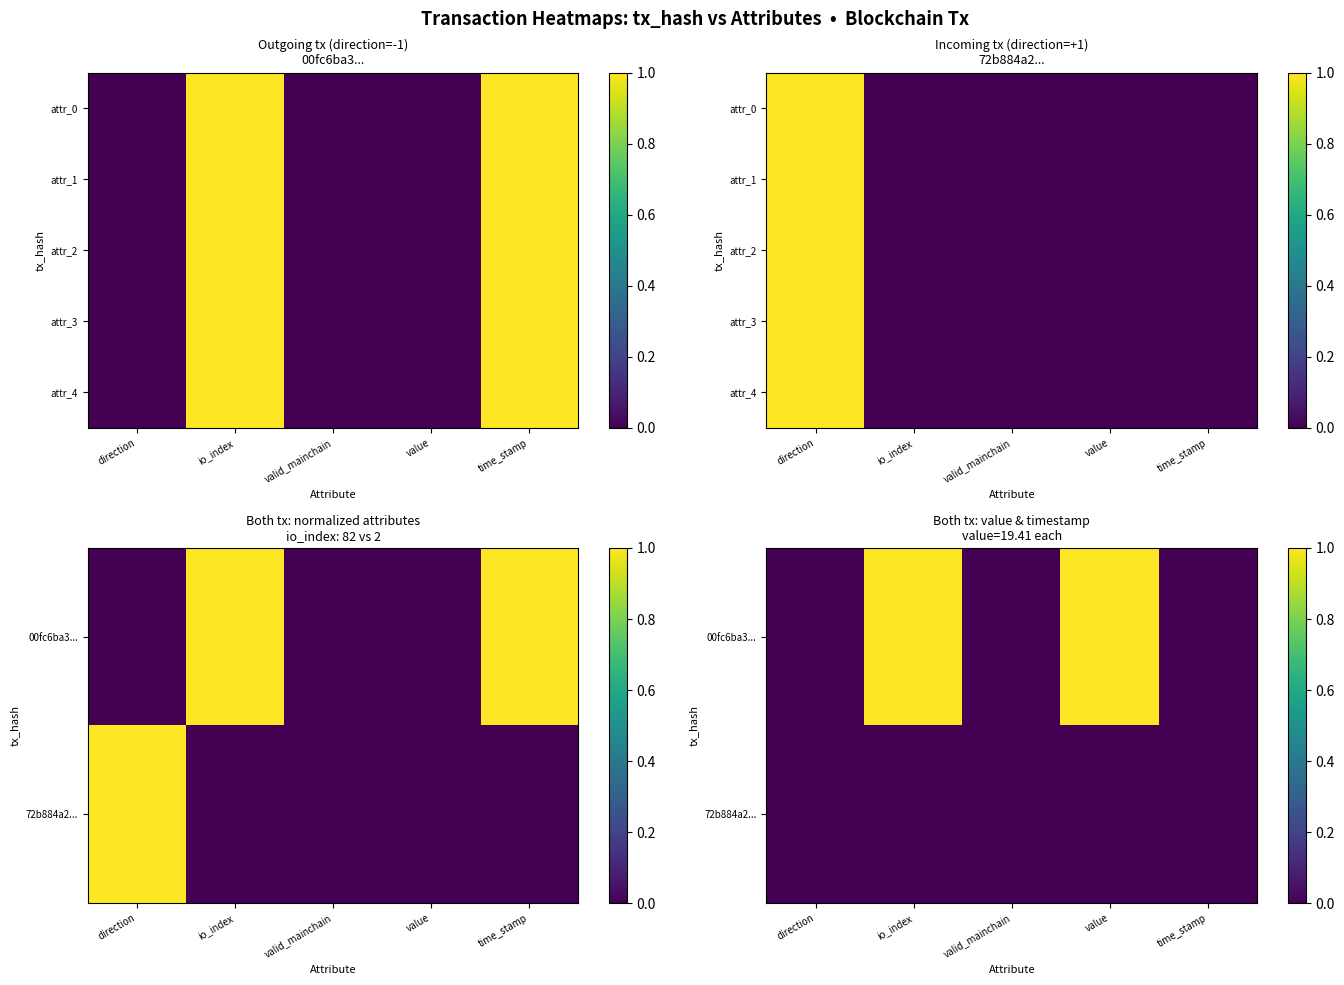

Count the attr_3 values in the range 0 to 1.

5